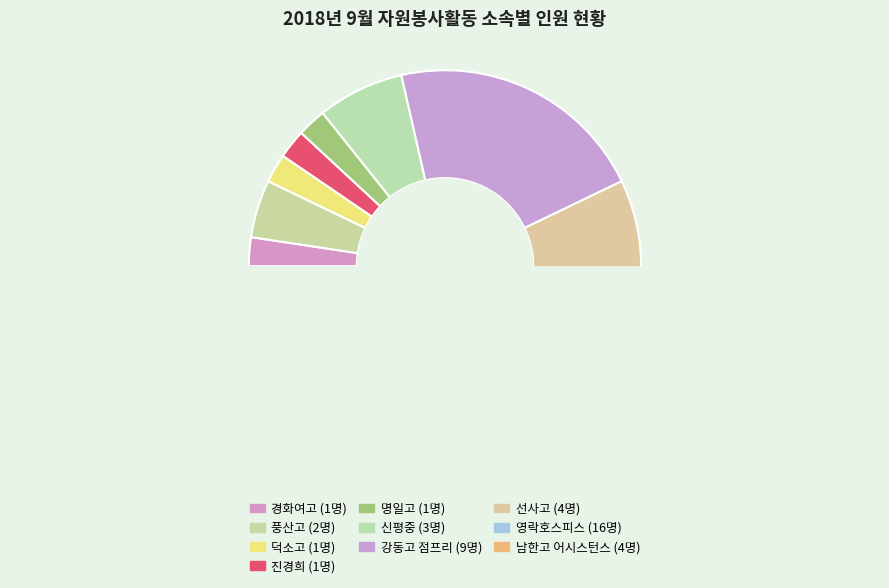

What is the change in value from 풍산고 to 남한고 어시스턴스?

+2